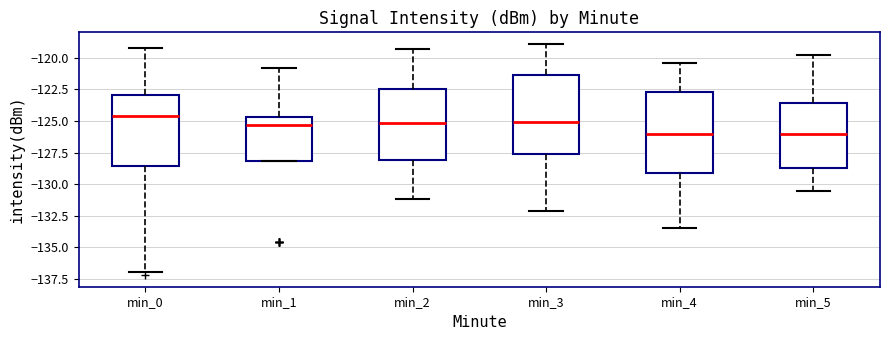

Where is the lower edge of the box for min_4 on the y-axis? The values are not printed on the chart, so give them approximately, as read against the axis.

-129.0